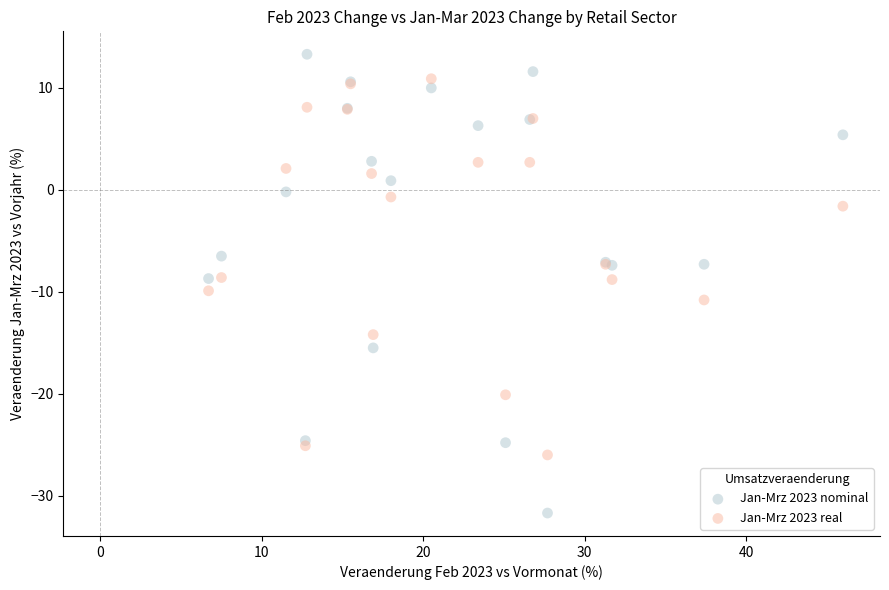

What is the X range (max minus min) for the scatter plot?

39.3